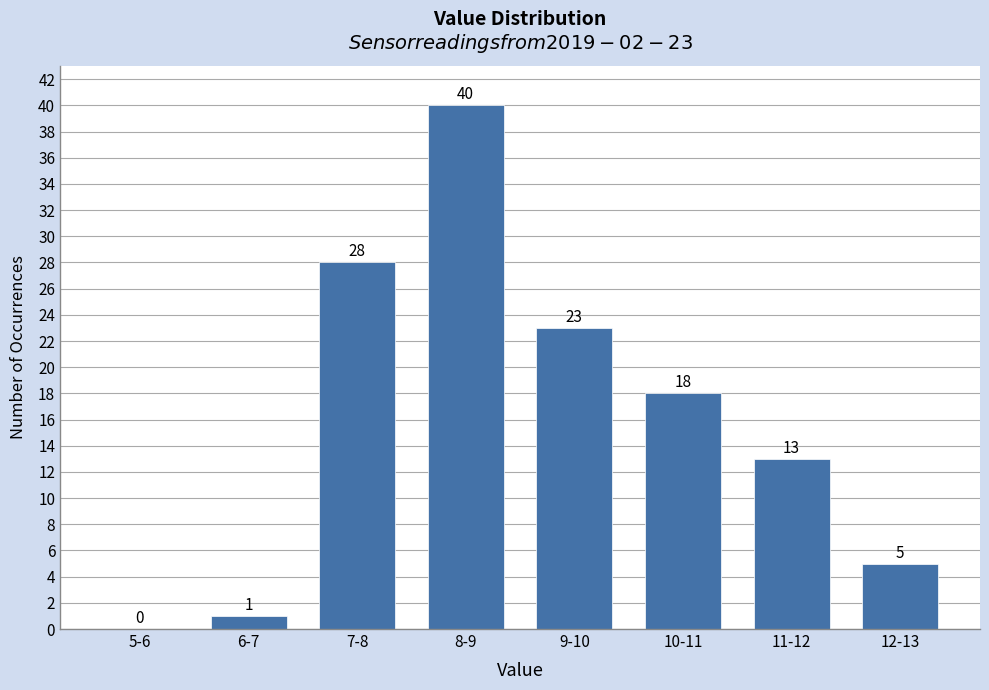

Reading left to right, list all the values displayed in this chart.

5-6=0	6-7=1	7-8=28	8-9=40	9-10=23	10-11=18	11-12=13	12-13=5